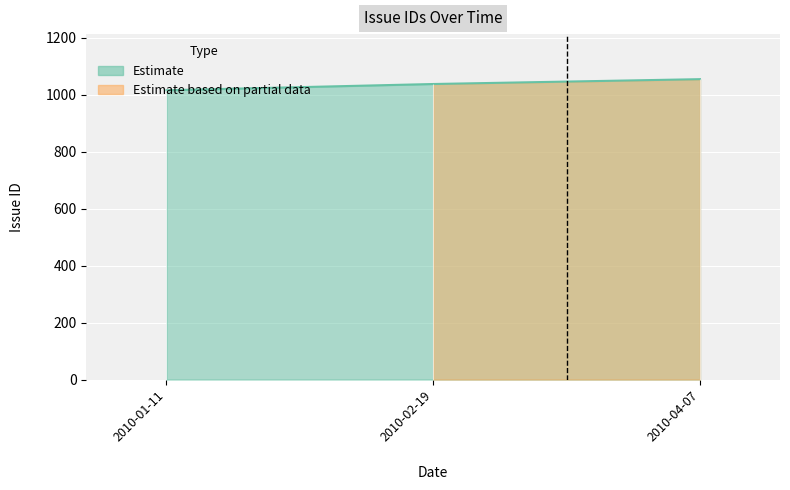

Rank the categories by value from lowest to highest.

2010-01-11, 2010-02-19, 2010-04-07